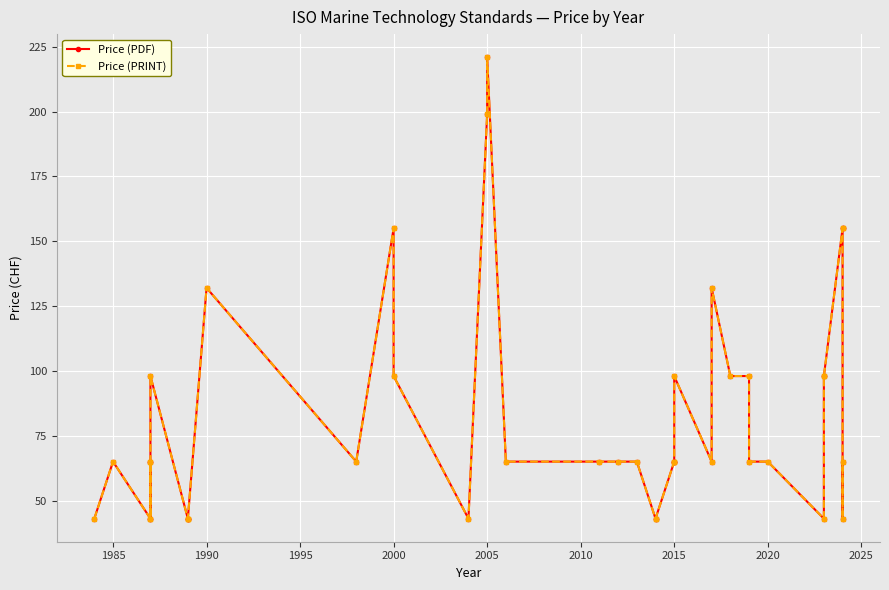

List the series in order of their peak value, lowest first.

Price (PDF), Price (PRINT)